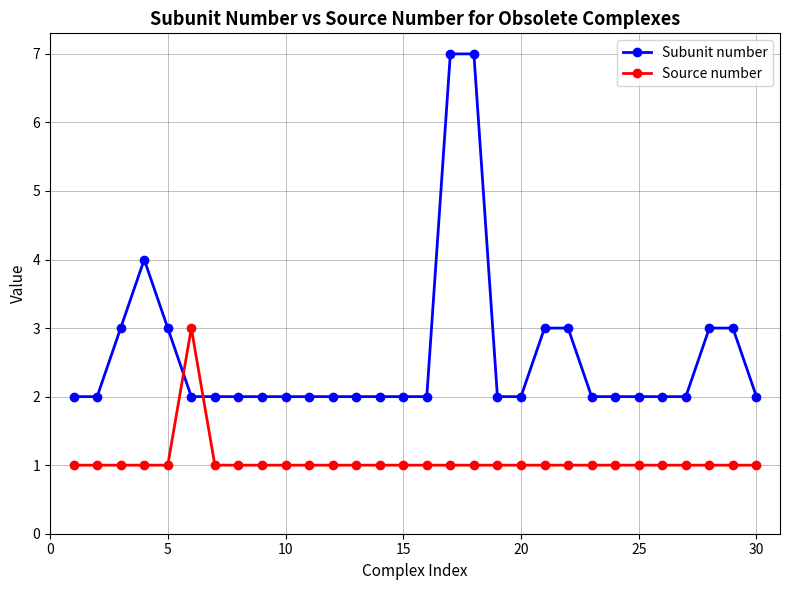

At how many categories does at least one series exceed 1?

30